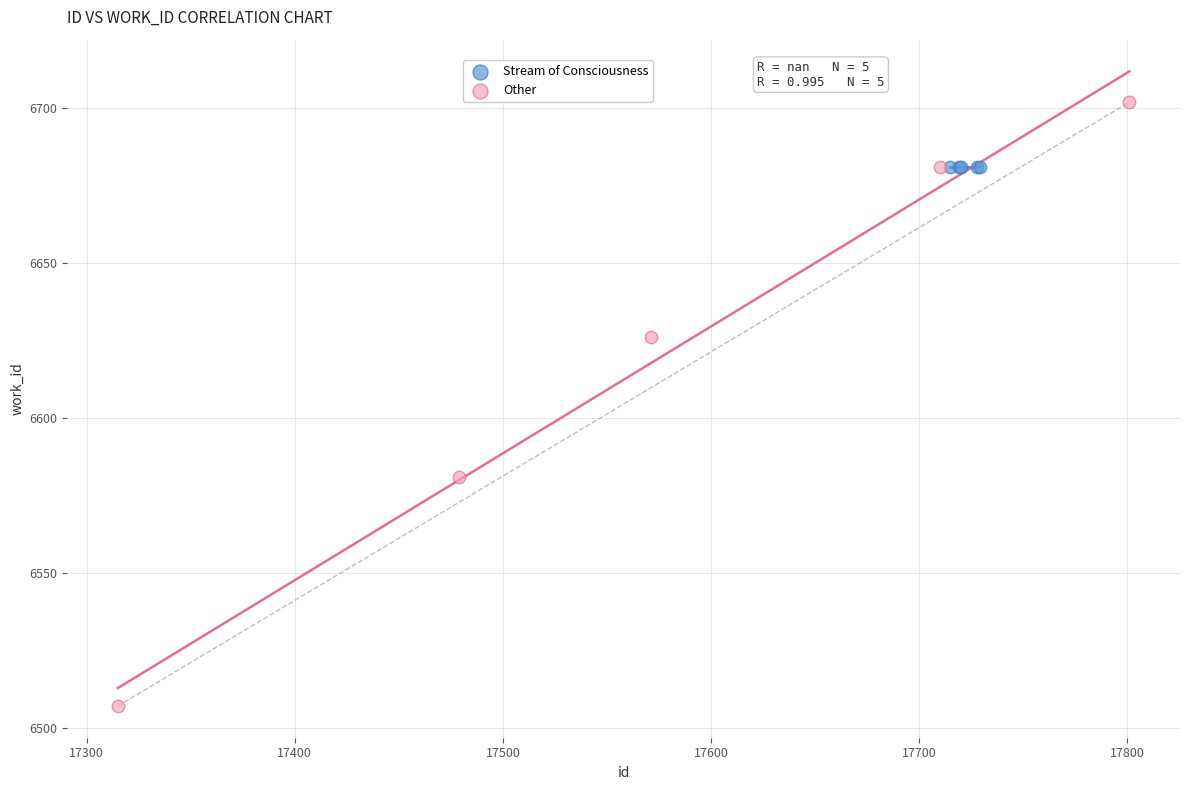

Which series reaches the minimum Y coordinate?

Other